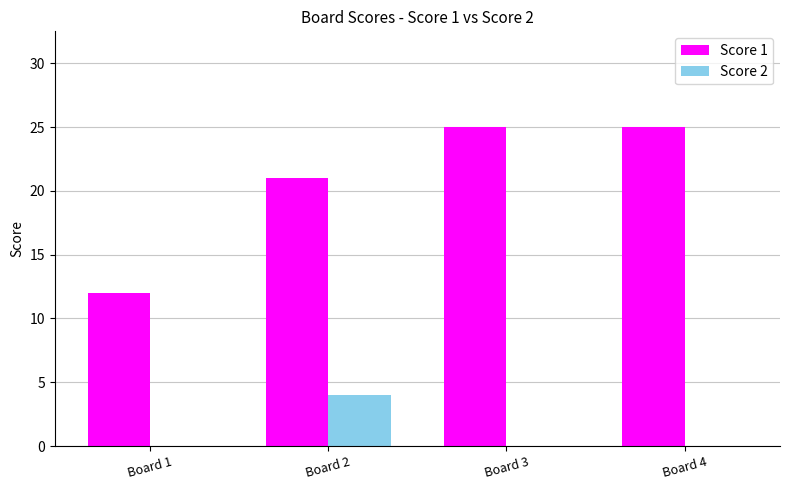

Reading left to right, transcribe all the data shown in this chart.

Score 1: Board 1=12	Board 2=21	Board 3=25	Board 4=25
Score 2: Board 1=0	Board 2=4	Board 3=0	Board 4=0